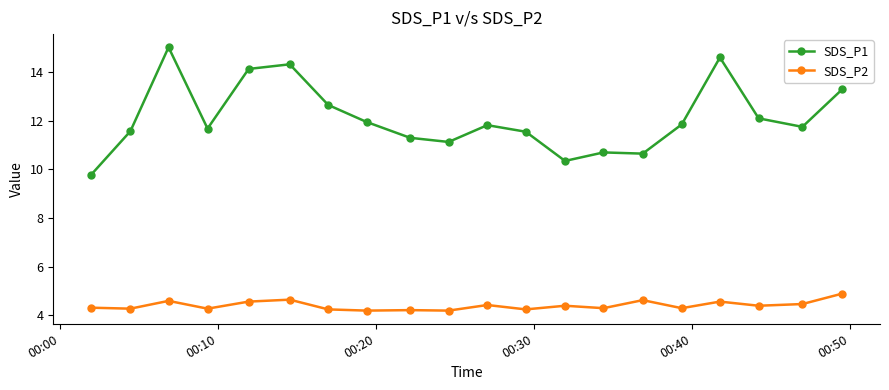

How many series are shown in this chart?

2